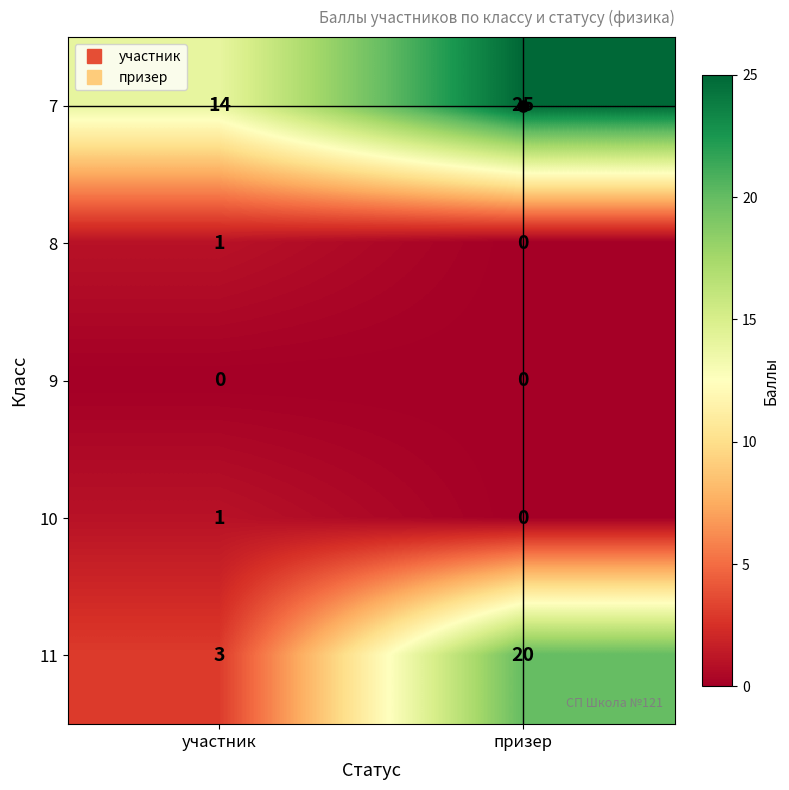

Which category has the highest value in the 8 series?

участник